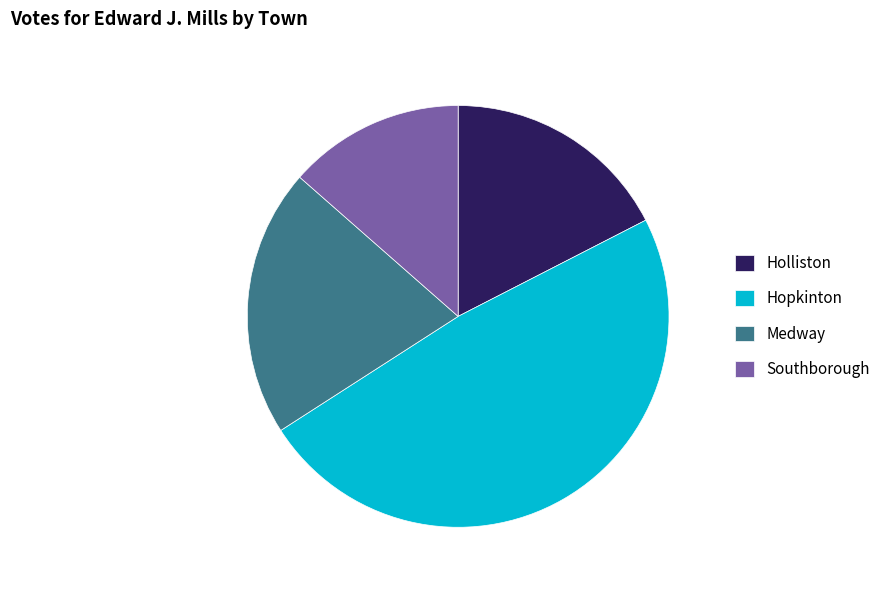

Does Medway represent more than half of the total?

No